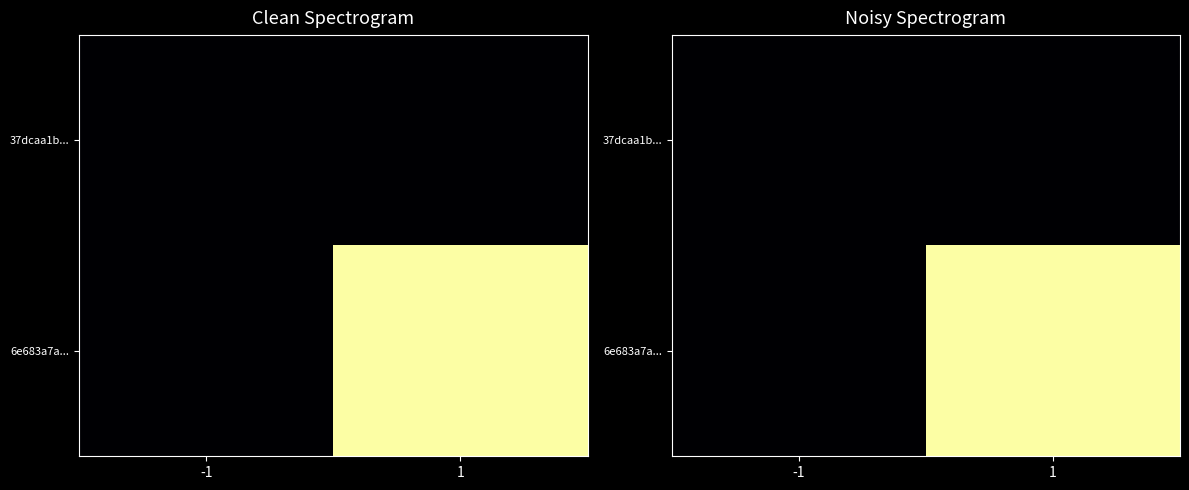

Rank the categories by 37dcaa1b... value from highest to lowest.

-1, 1